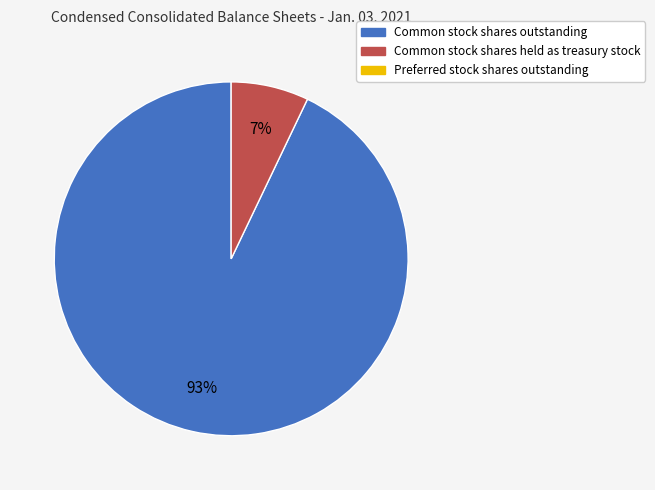

To the nearest percent, what is the difference between the largest and smallest slice percentages?

86%